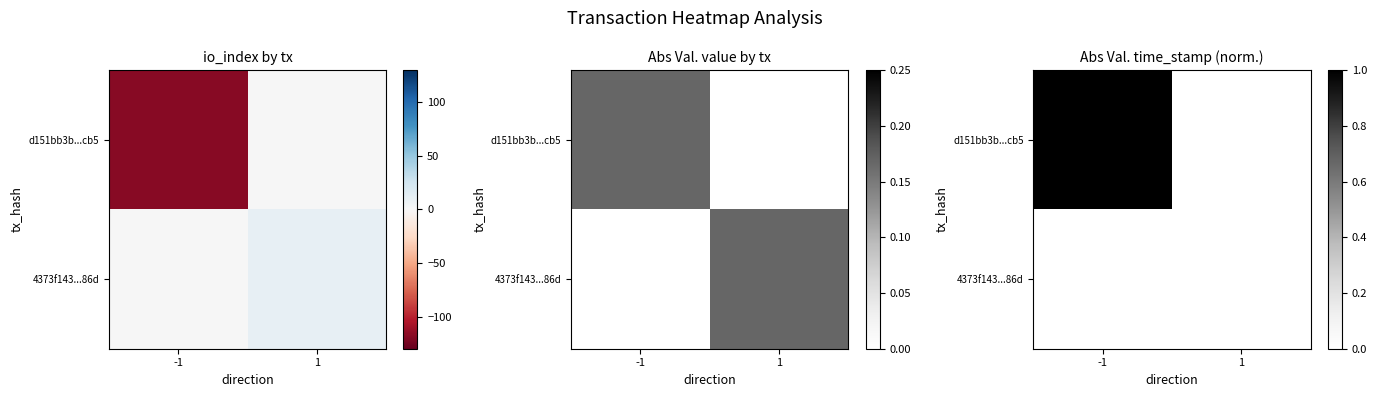

Is the value of d151bb3b...cb5 at -1 greater than the value of 4373f143...86d at -1?

Yes